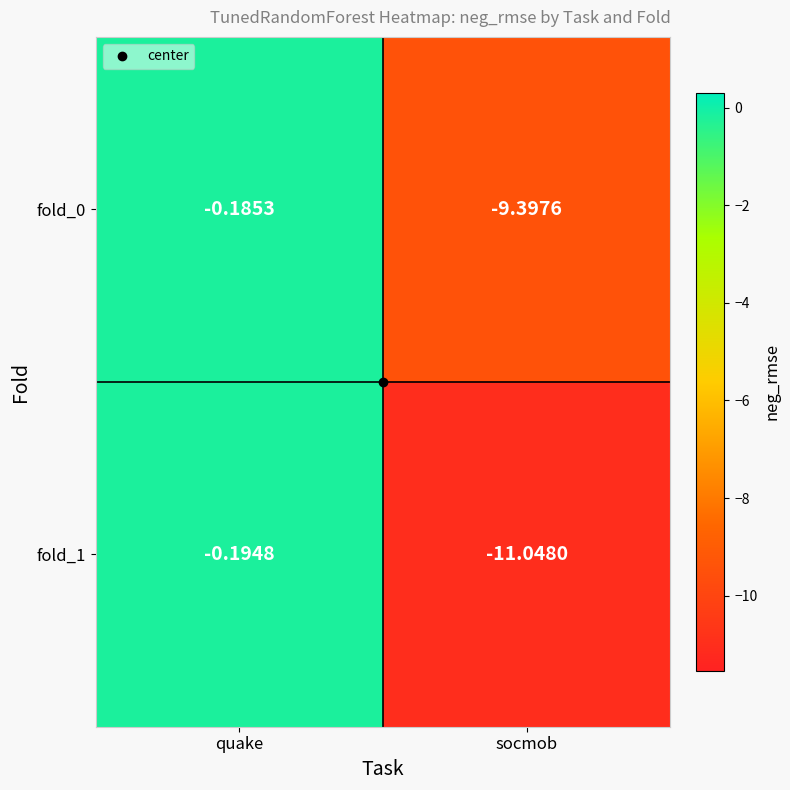

At which category is the sum across all series the highest?

quake